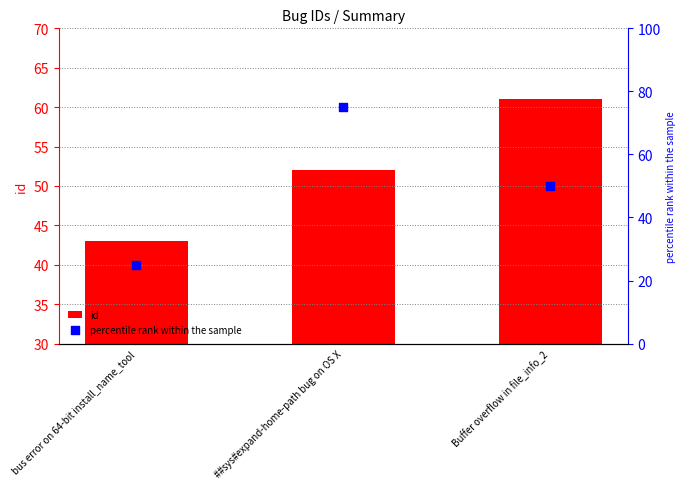

What is the total value across all series at Buffer overflow in file_info_2?

81